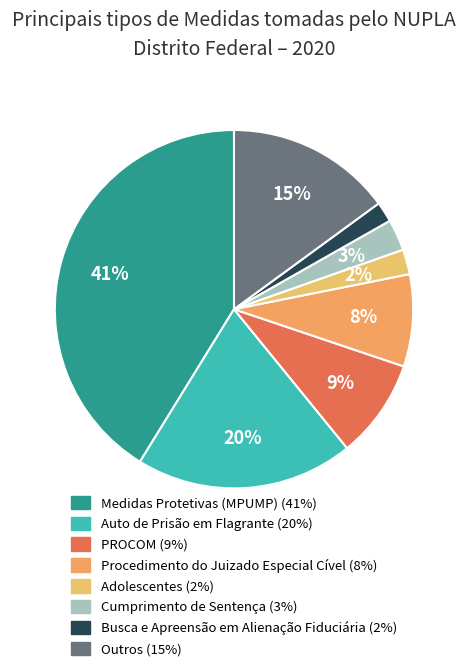

Does any single category account for the majority?

No